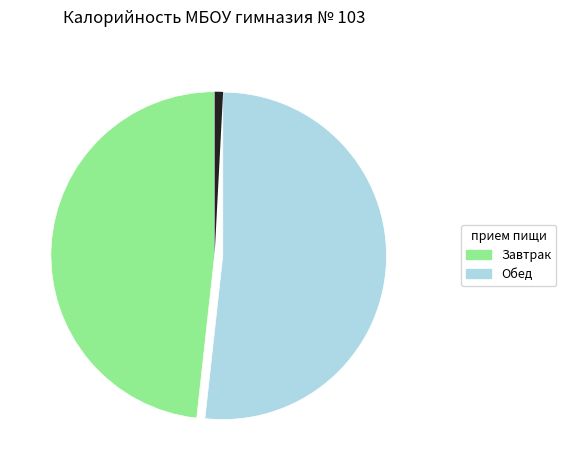

Combined, what portion of the pie is Чай с сахаром and Хлеб пшеничный (завтрак)?

7.3%